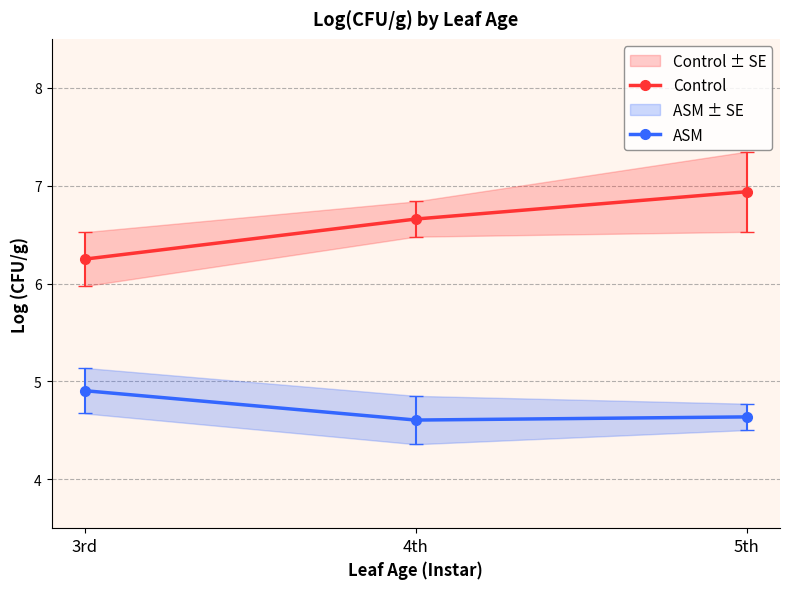

Which series has the largest range (max minus min)?

Control